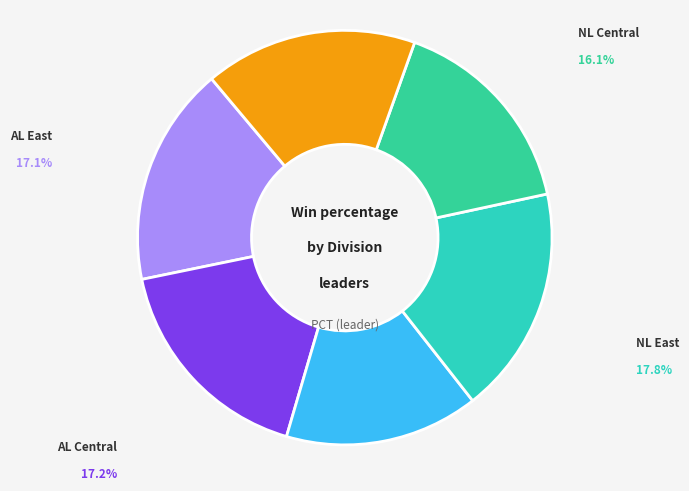

How many segments does this pie chart have?

6